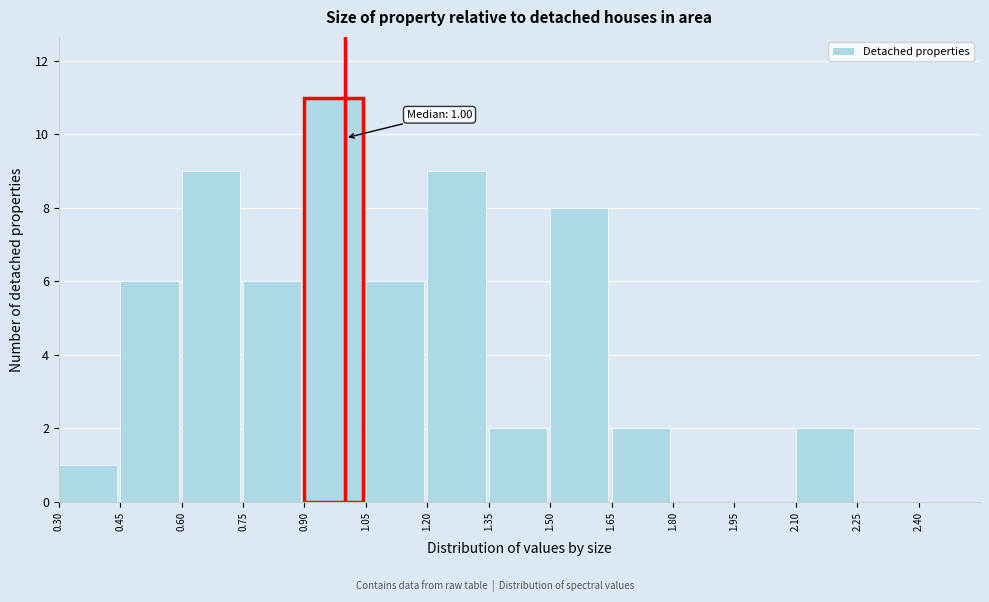

Which range on the x-axis has the tallest bar?

0.90 to 1.05